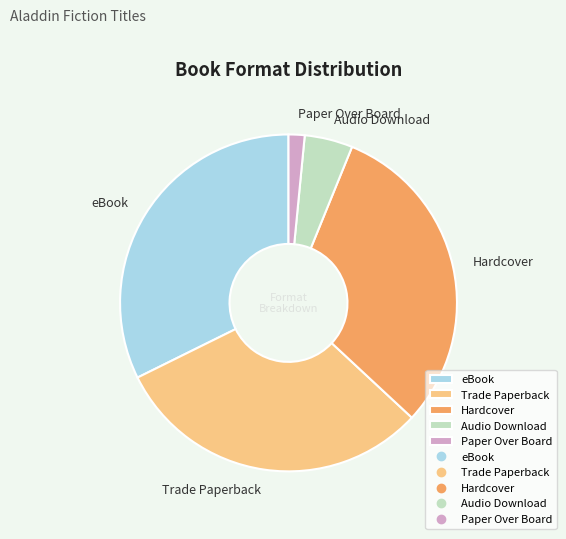

Which category has the smallest portion of the pie?

Paper Over Board